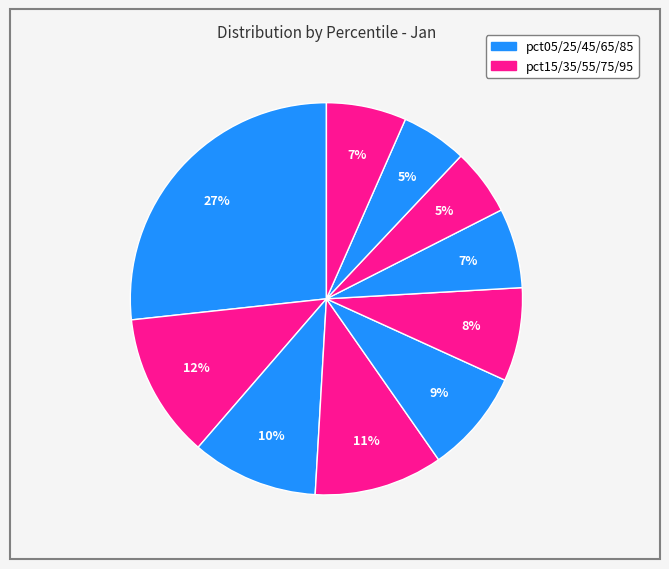

To the nearest percent, what is the average slice percentage?

10%